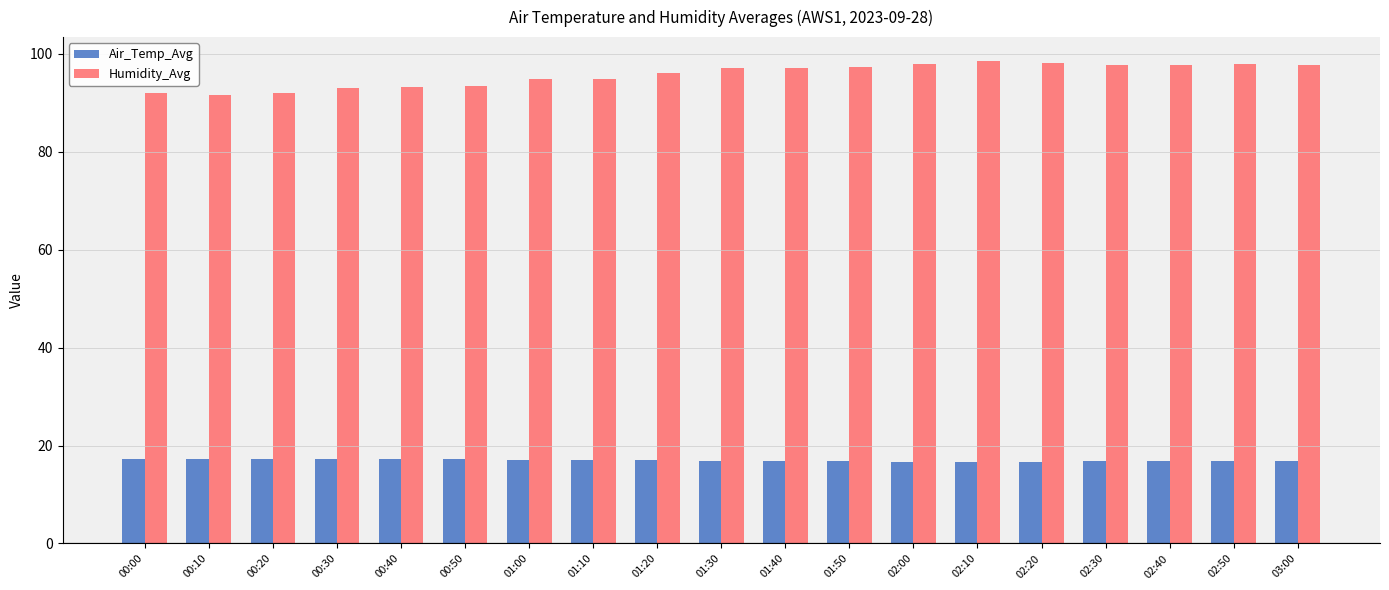

How many bars are there in each group?

2